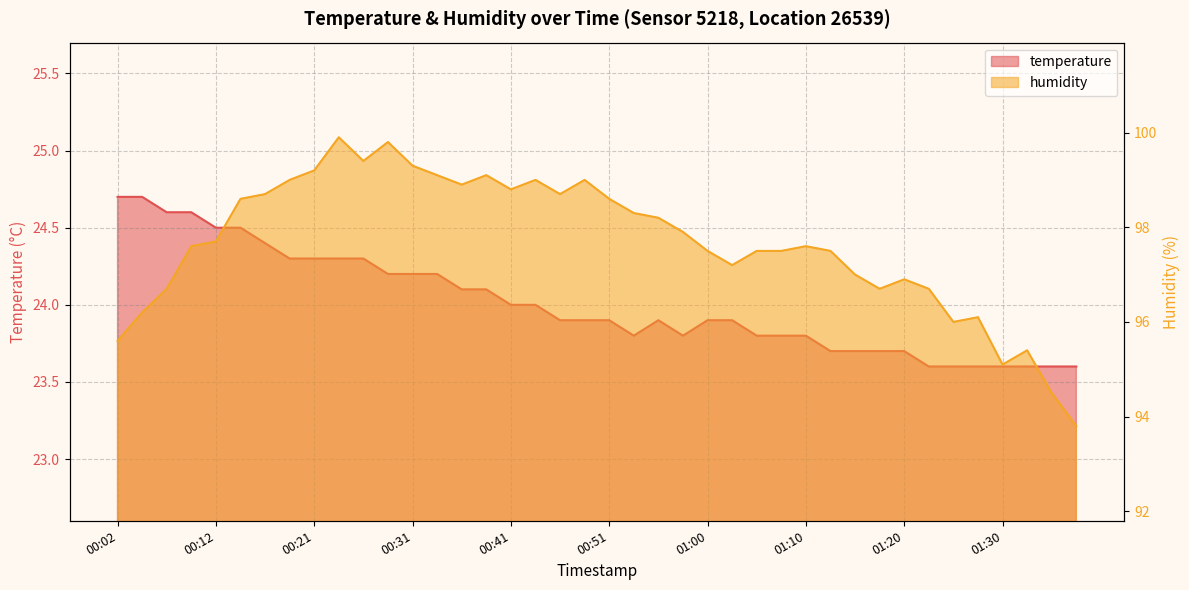

What position from the right is 00:04?

39